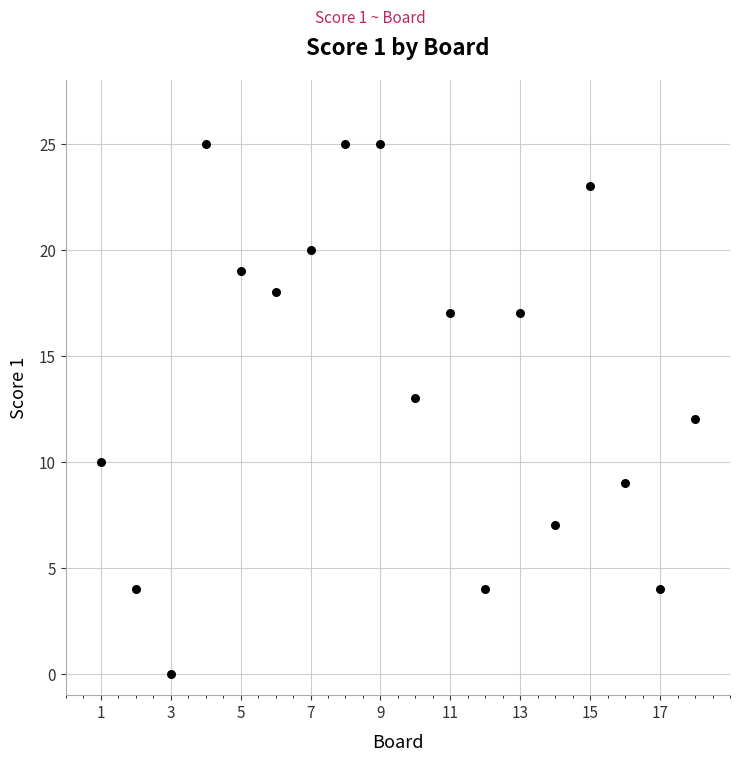

What is the range of X values (max minus min)?

17